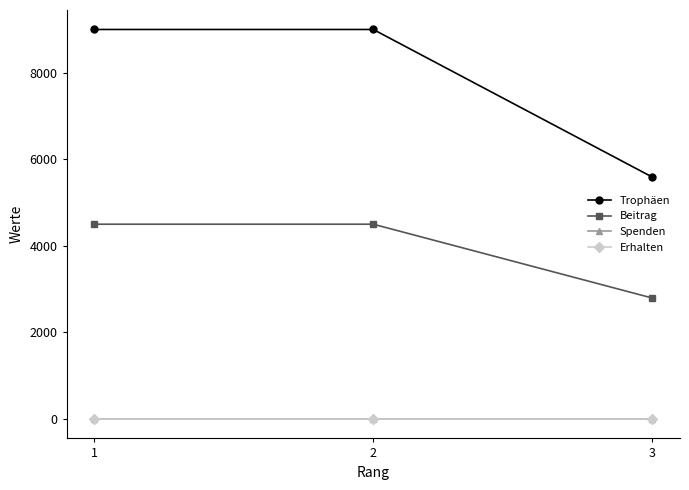

List the series in order of their peak value, lowest first.

Spenden, Erhalten, Beitrag, Trophäen